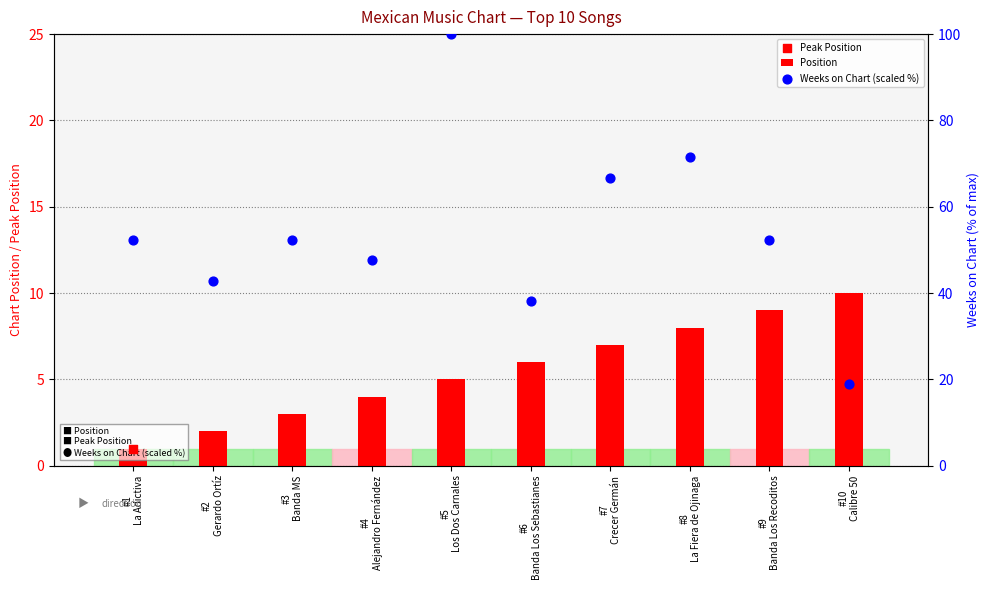

What are all the series names shown in the legend?

Position, Peak Position, Weeks on Chart (scaled %)